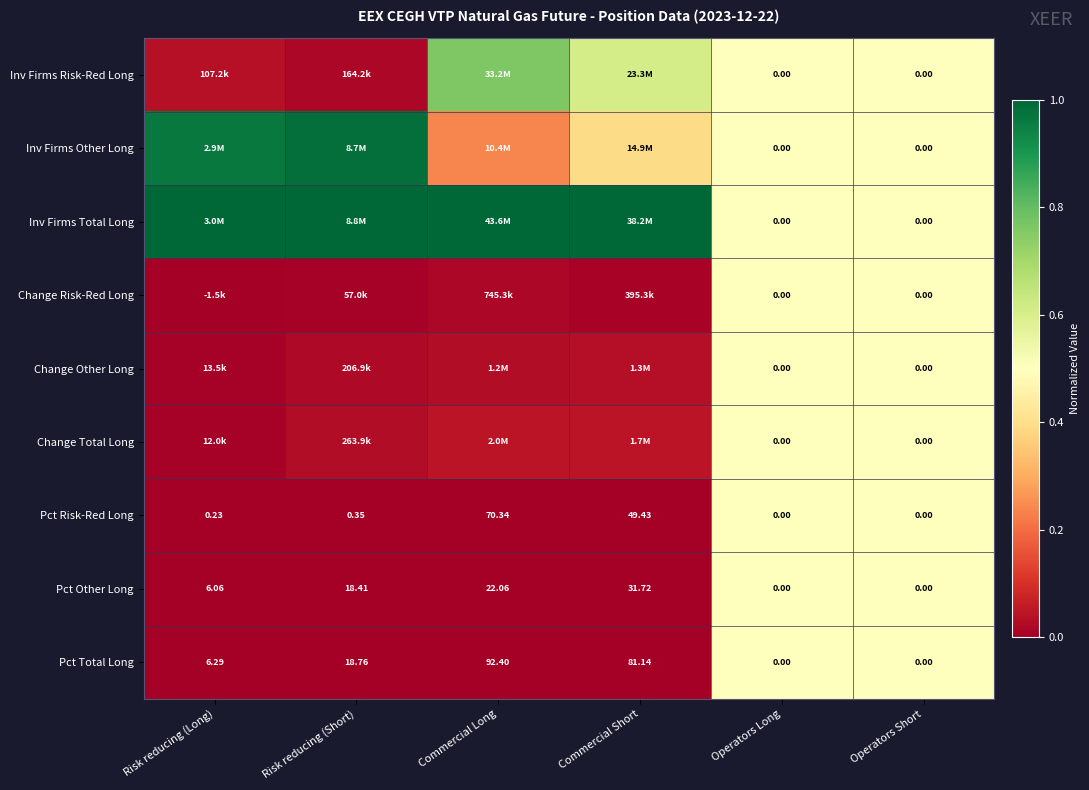

At which category is the sum across all series the highest?

Operators Long